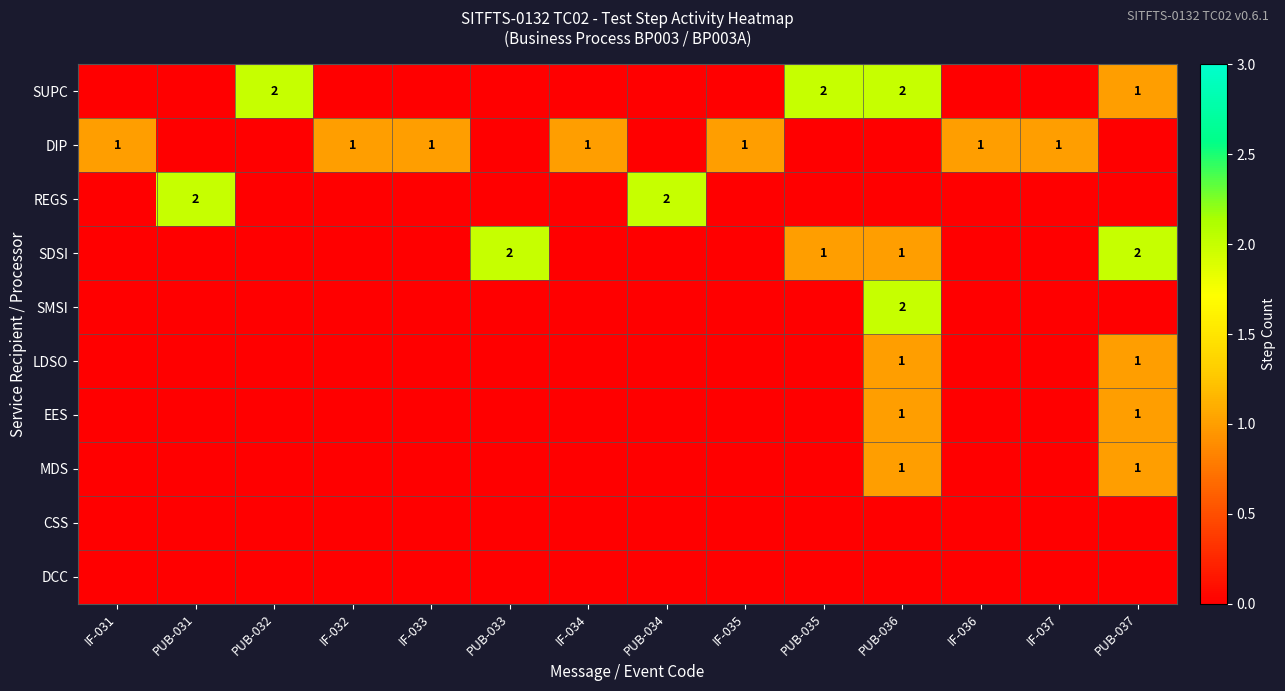

How many values in MDS are above zero?

2